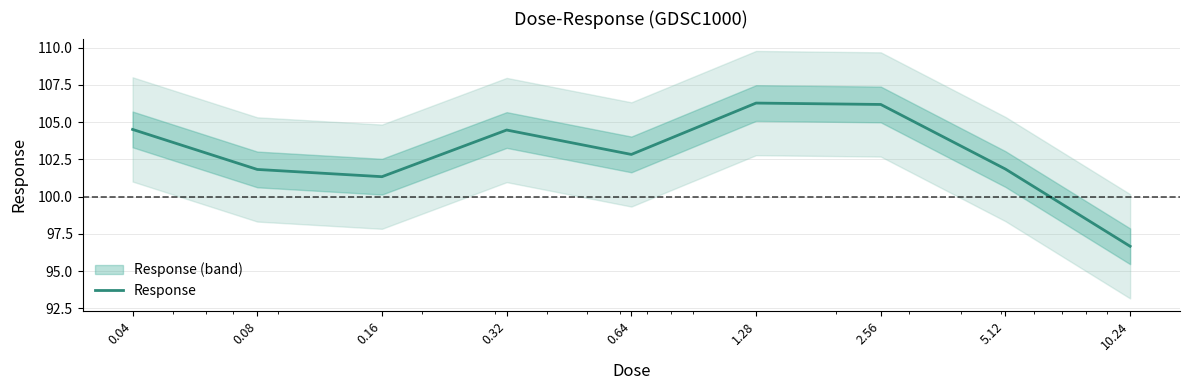

What is the greatest value displayed?

106.3